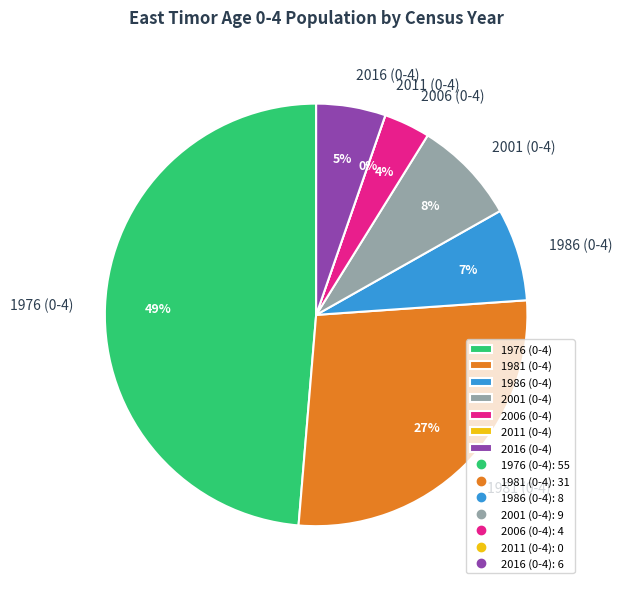

Which category has the smallest portion of the pie?

2011 (0-4)